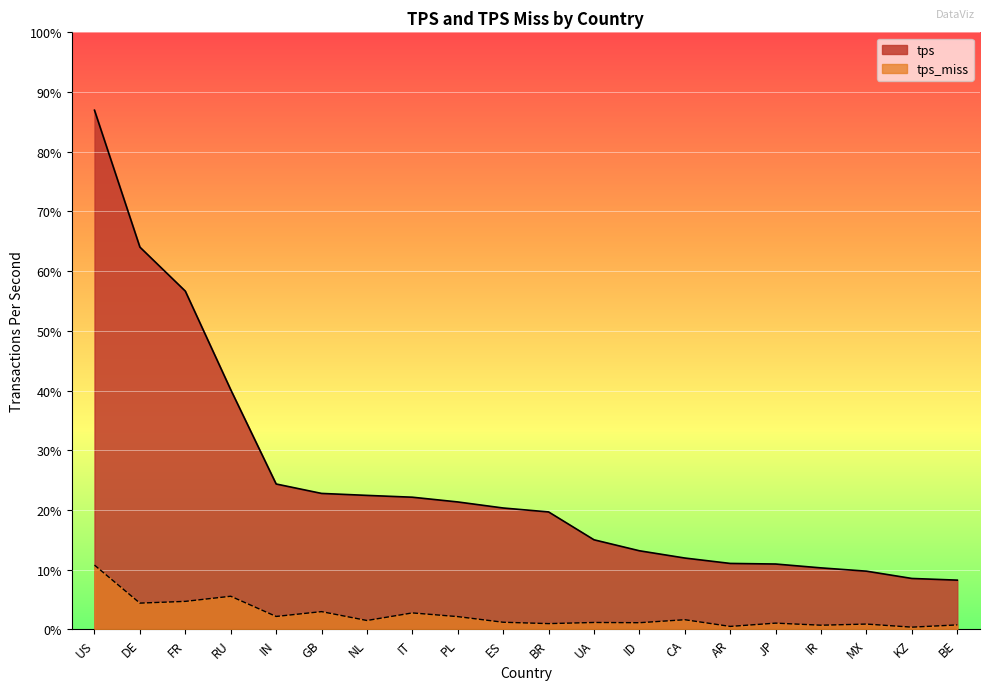

Reading left to right, extract all data points from this chart.

tps: 2911.1	2143.3	1896.6	1343.8	815.0	762.1	751.1	740.9	714.3	680.4	658.4	502.1	440.5	399.8	369.5	366.2	344.6	326.1	285.3	275.8
tps_miss: 360.2	147.0	156.8	185.6	72.3	99.3	49.5	92.1	71.3	39.8	32.1	38.5	37.1	54.0	16.4	34.8	23.1	29.5	12.2	24.9